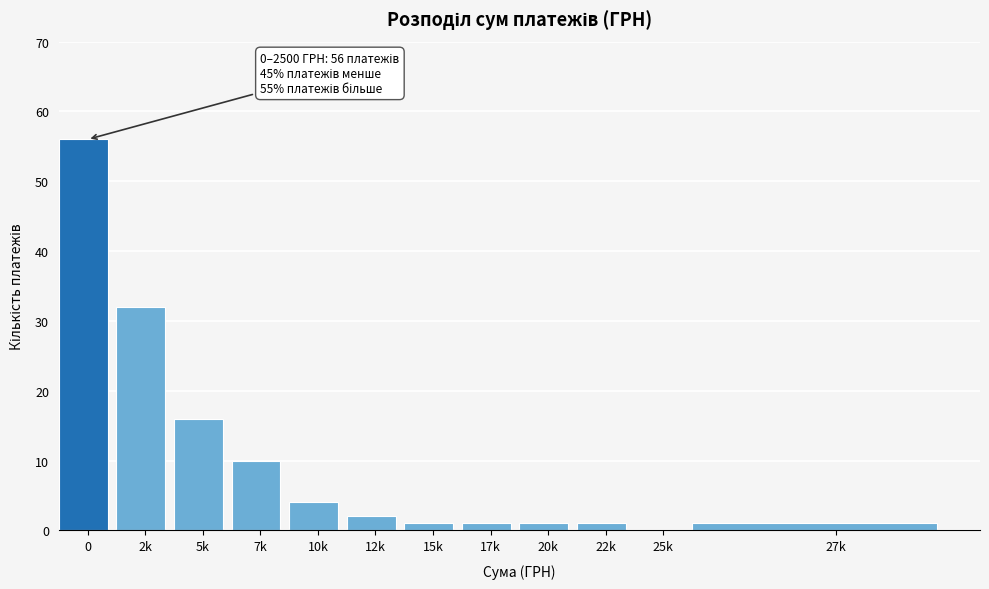

Reading left to right, what are all the values shown in this chart?

0=56	2k=32	5k=16	7k=10	10k=4	12k=2	15k=1	17k=1	20k=1	22k=1	25k=0	27k=1